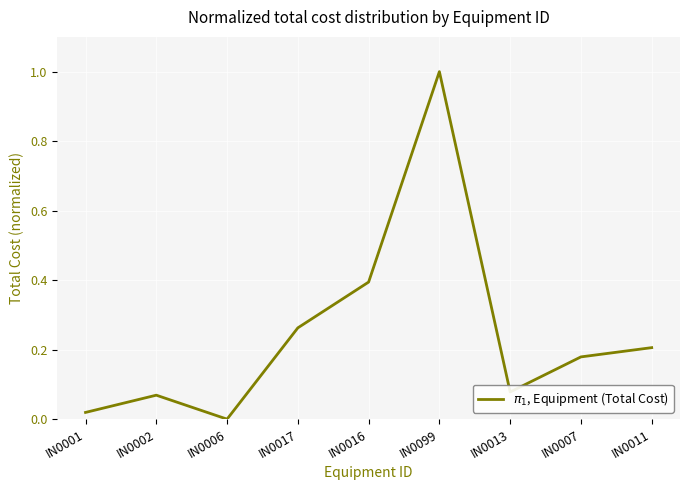

What is the sum of the values at IN0013 and IN0099?

1.1